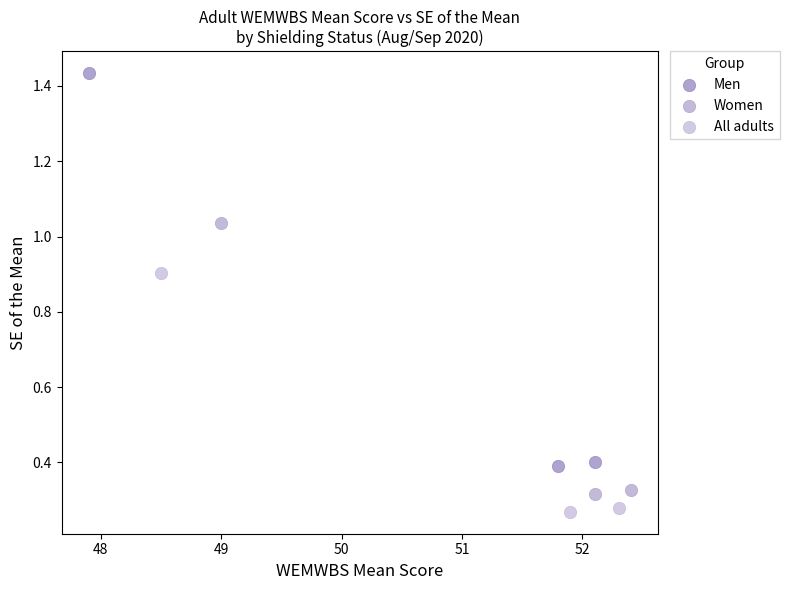

Which series contains the lowest Y value?

All adults